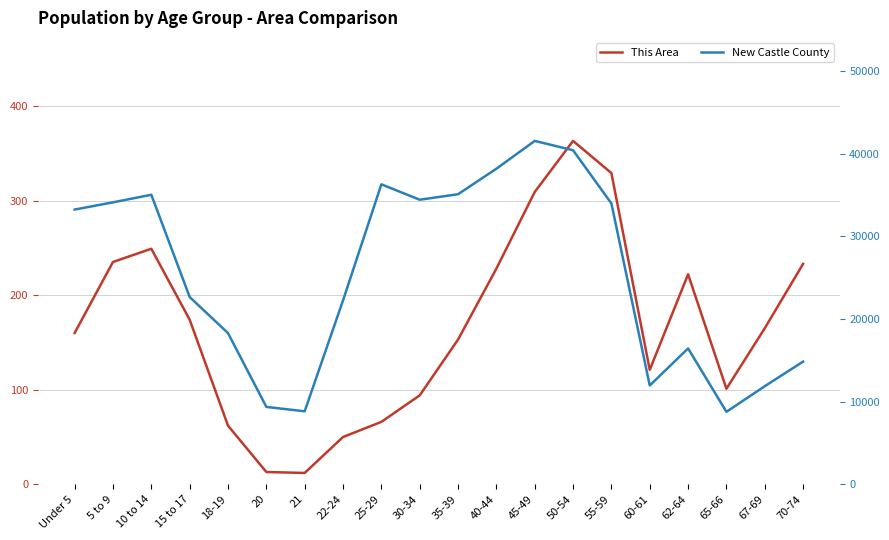

Reading right to left, list all the values displayed in this chart.

This Area: 70-74=233	67-69=165	65-66=101	62-64=222	60-61=121	55-59=329	50-54=363	45-49=309	40-44=228	35-39=153	30-34=94	25-29=66	22-24=50	21=12	20=13	18-19=62	15 to 17=174	10 to 14=249	5 to 9=235	Under 5=160
New Castle County: 70-74=14851	67-69=11872	65-66=8772	62-64=16444	60-61=11959	55-59=33990	50-54=40429	45-49=41558	40-44=38193	35-39=35105	30-34=34439	25-29=36305	22-24=22255	21=8836	20=9366	18-19=18299	15 to 17=22667	10 to 14=35040	5 to 9=34123	Under 5=33249